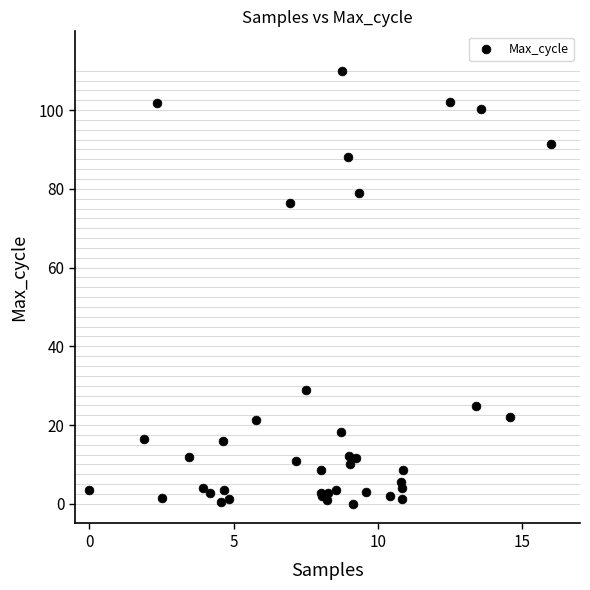

What Y value in the scatter plot is closest to 55?

76.4